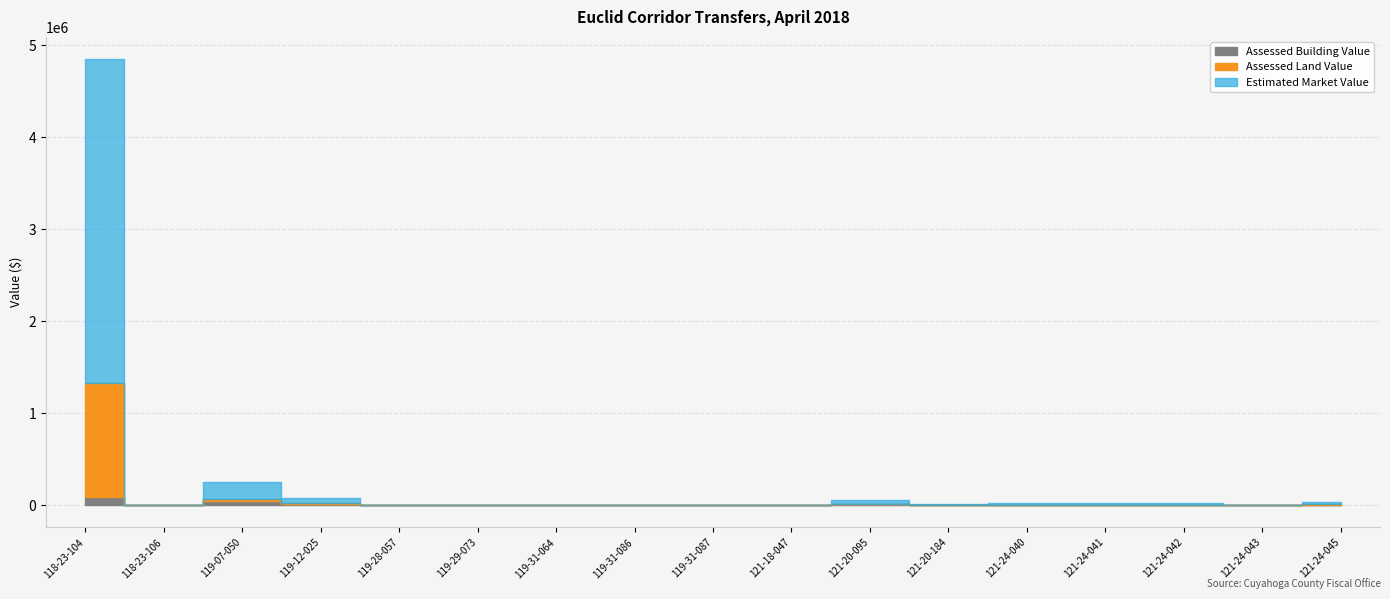

Which series has the largest total across all categories?

Estimated Market Value